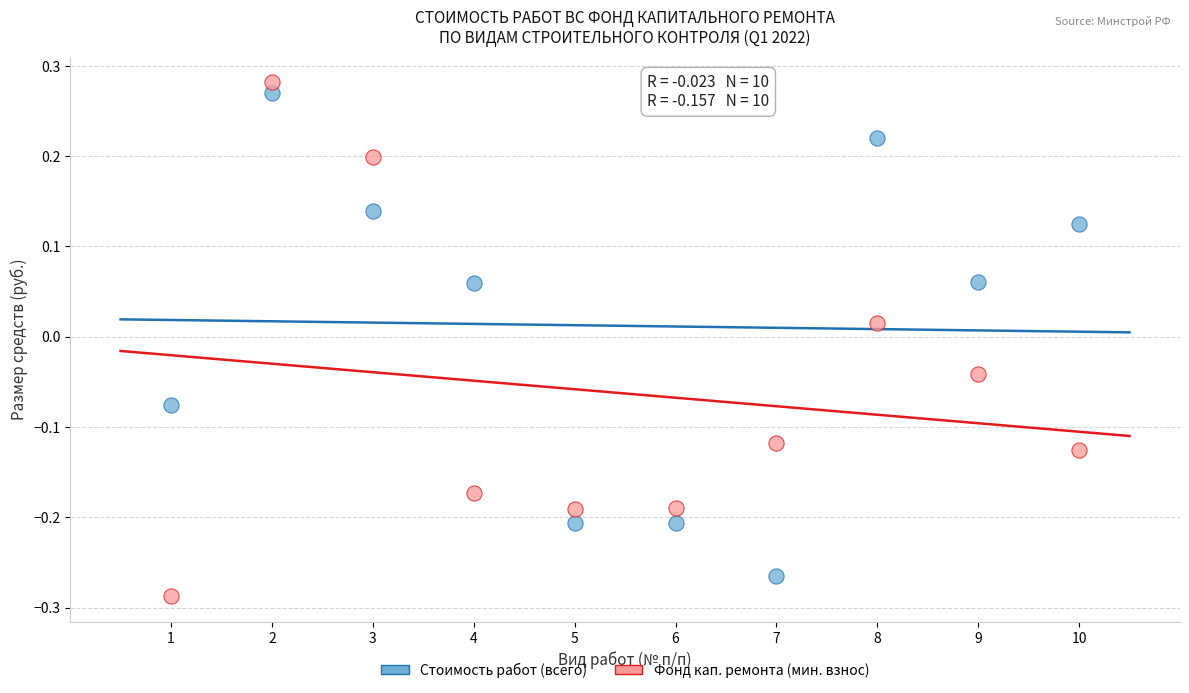

Which series reaches the minimum Y coordinate?

Фонд кап. ремонта (мин. взнос)